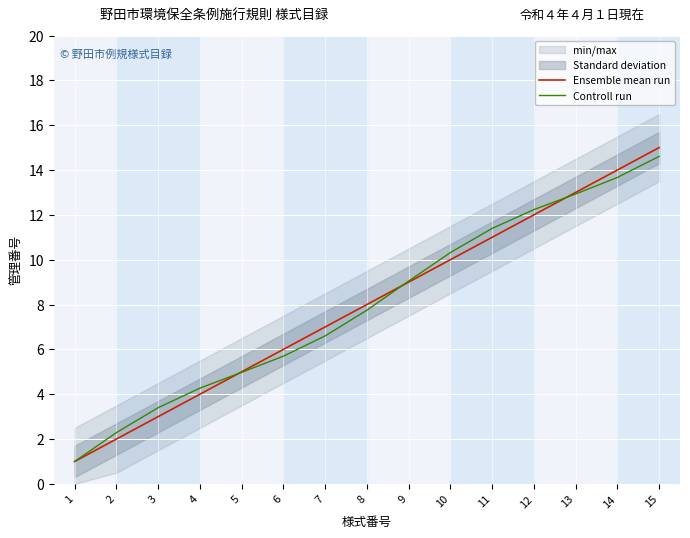

How many lines are shown in the chart?

2